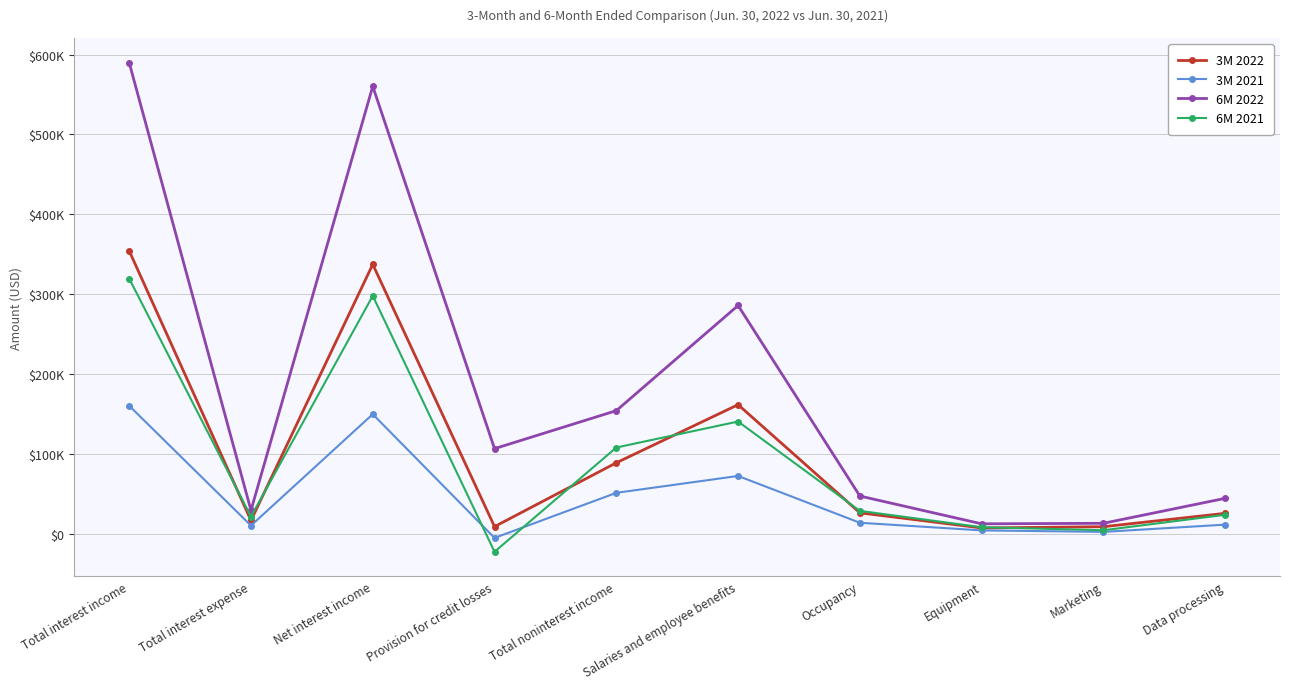

The 3M 2021 series shows 51508 at Total noninterest income. True or false?

True